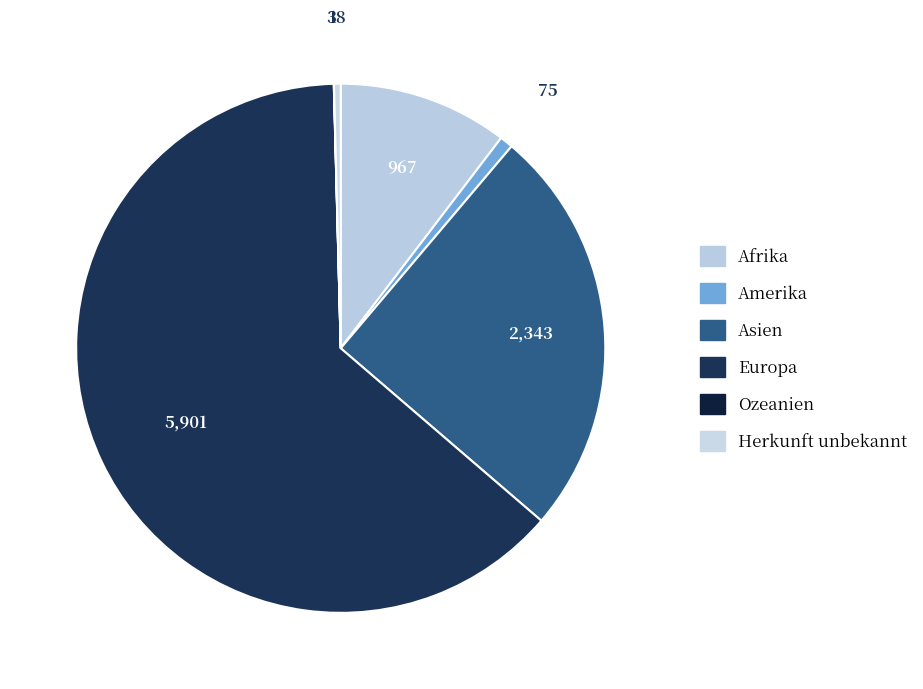

True or false: Afrika accounts for 18% of the total.

False